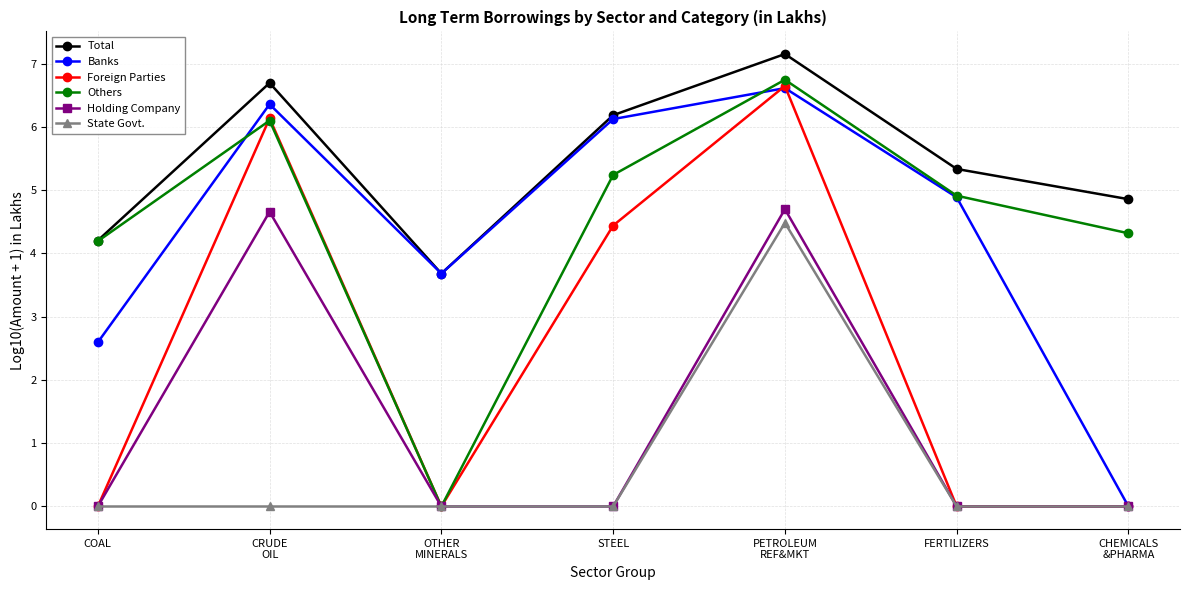

What is the greatest value displayed?

7.2